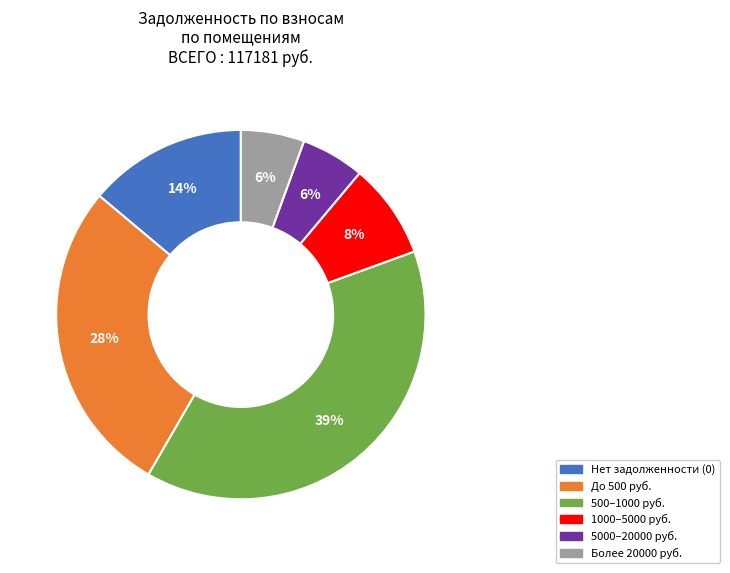

Is there any slice that represents more than half of the pie?

No